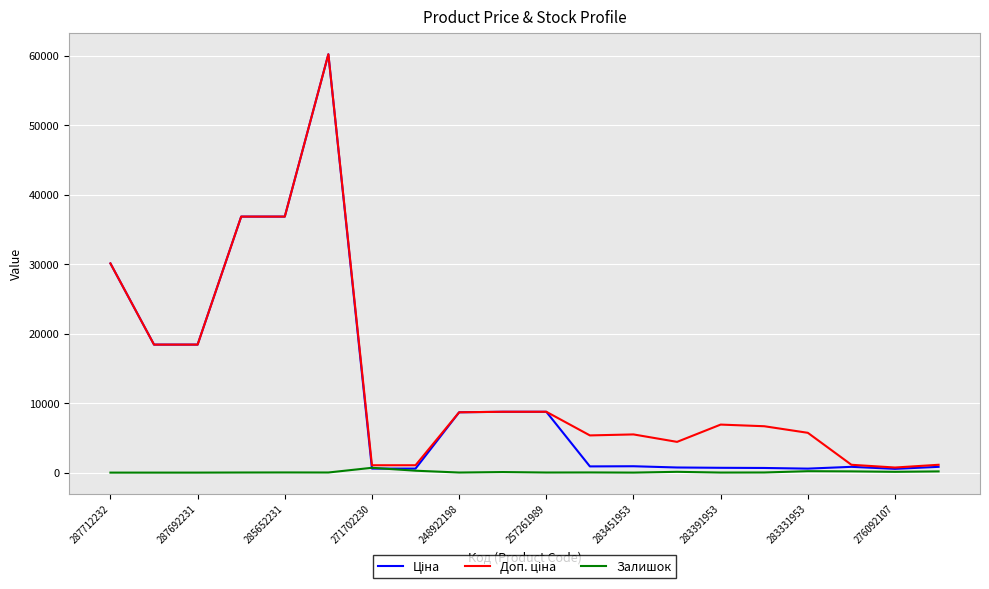

What is the maximum value shown in the chart?

60205.6